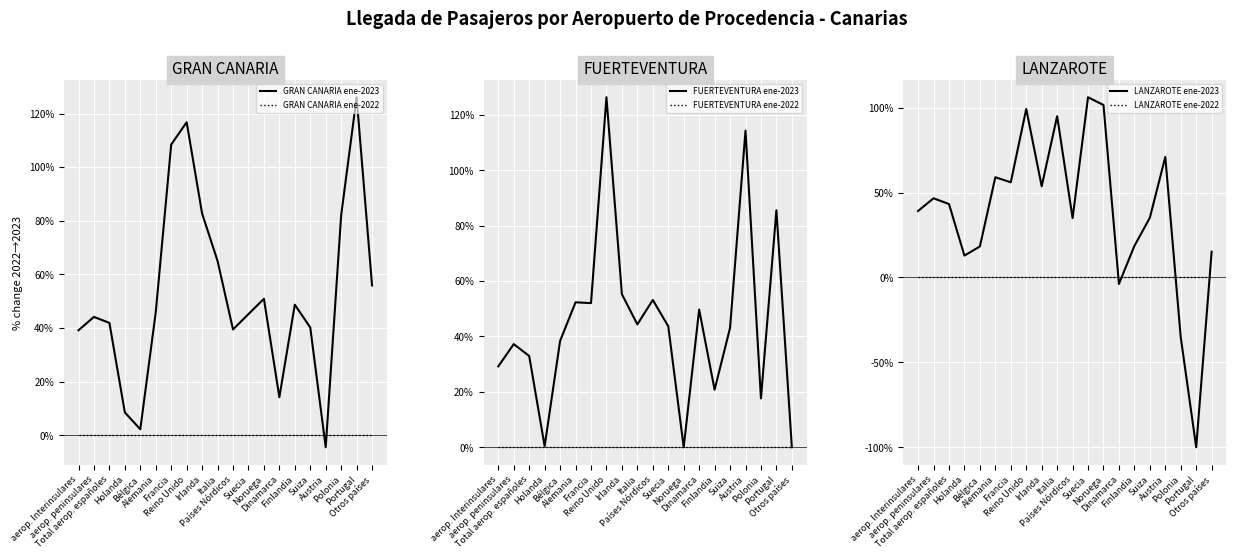

What is the total value across all series at Países Nórdicos?

127.7